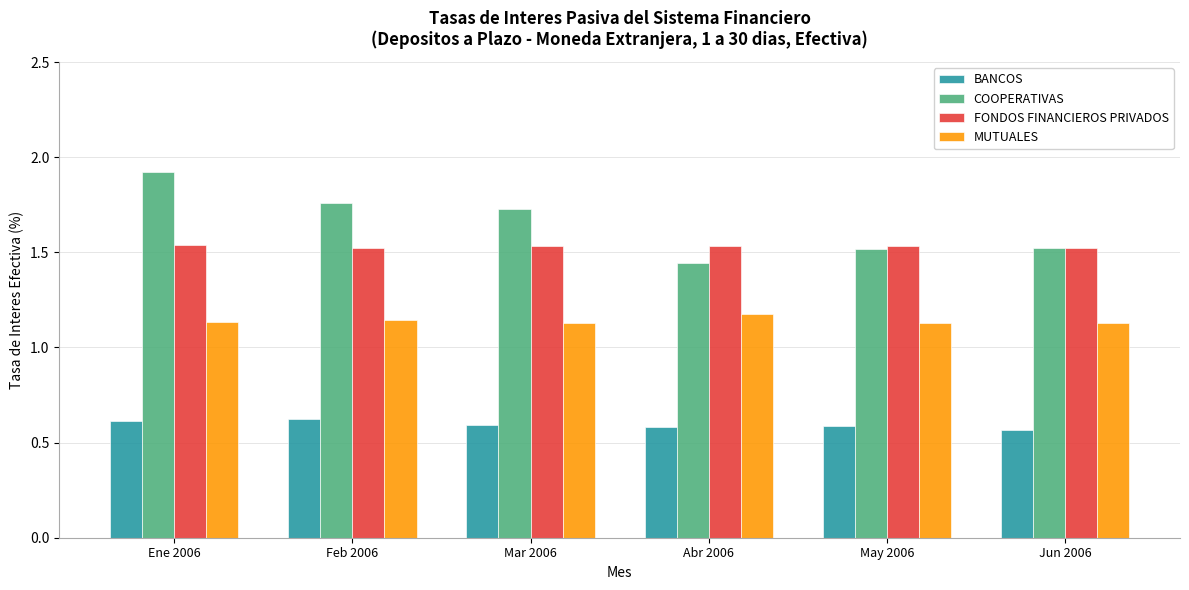

How many BANCOS values are between 0 and 1?

6